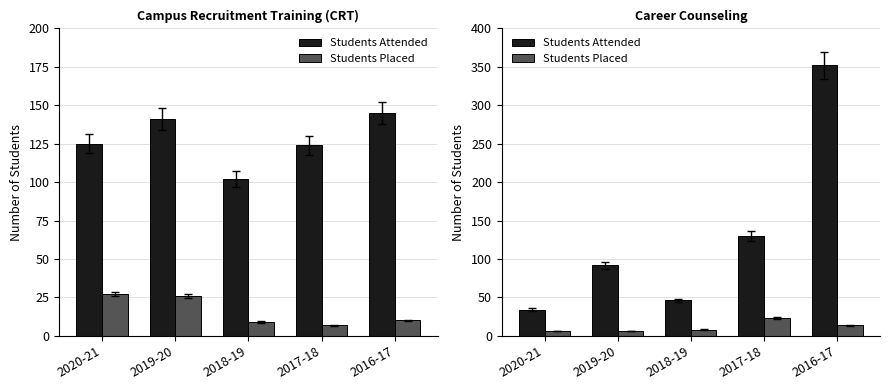

Reading right to left, extract all data points from this chart.

Students Attended: 352	130	46	92	34
Students Placed: 14	23	8	6	6